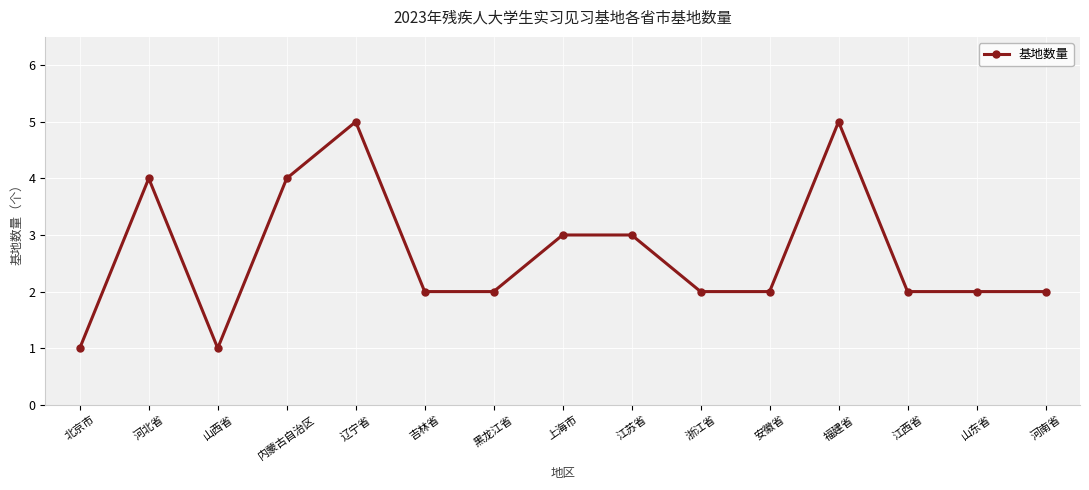

What is the maximum value shown in the chart?

5